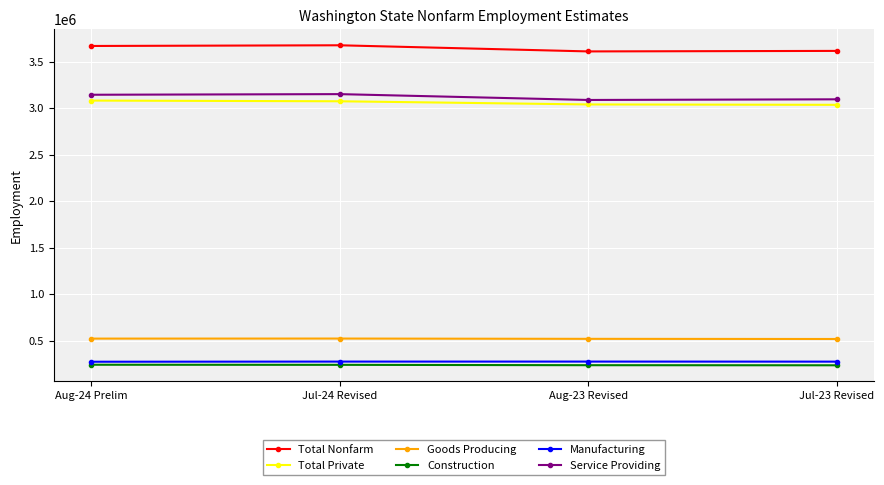

What is the difference between the Total Private values at Aug-24 Prelim and Aug-23 Revised?

41600